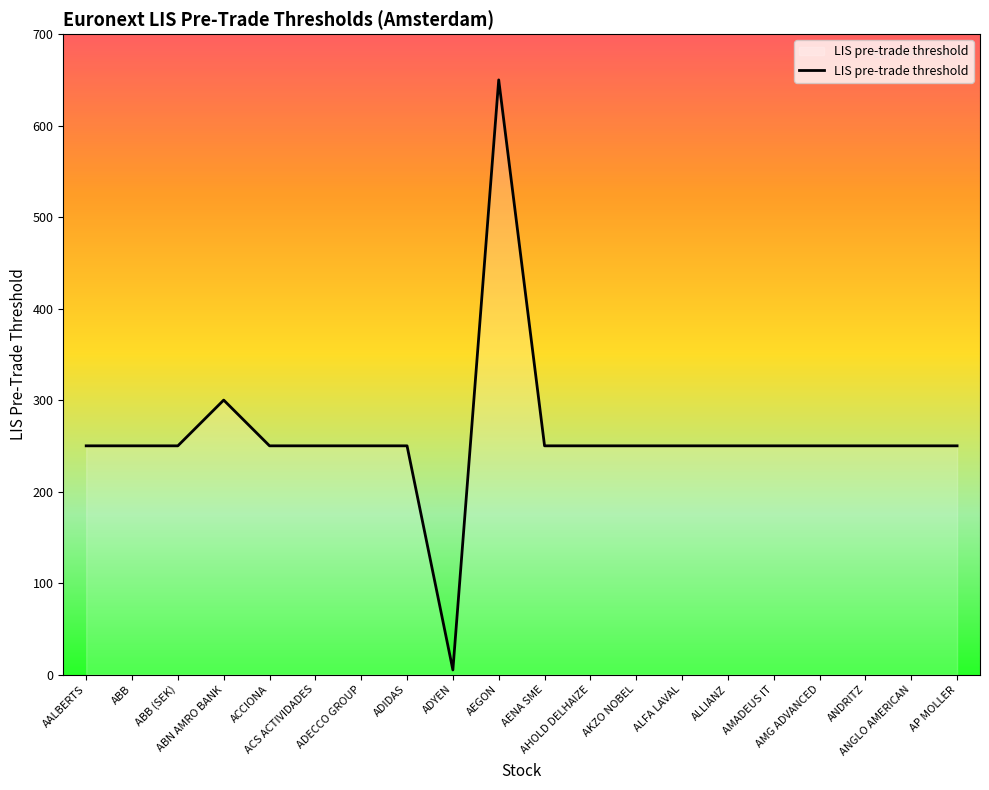

What is the maximum value shown in the chart?

650